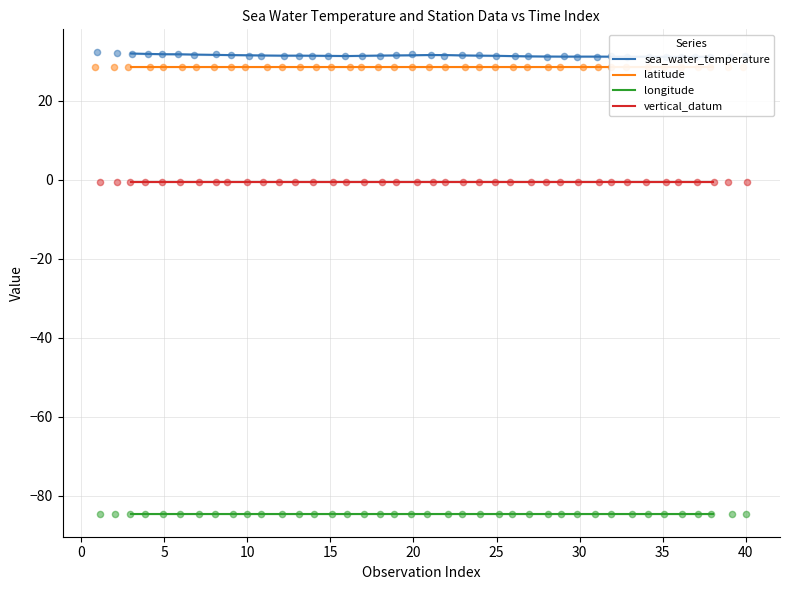

Which series reaches the maximum Y coordinate?

sea_water_temperature